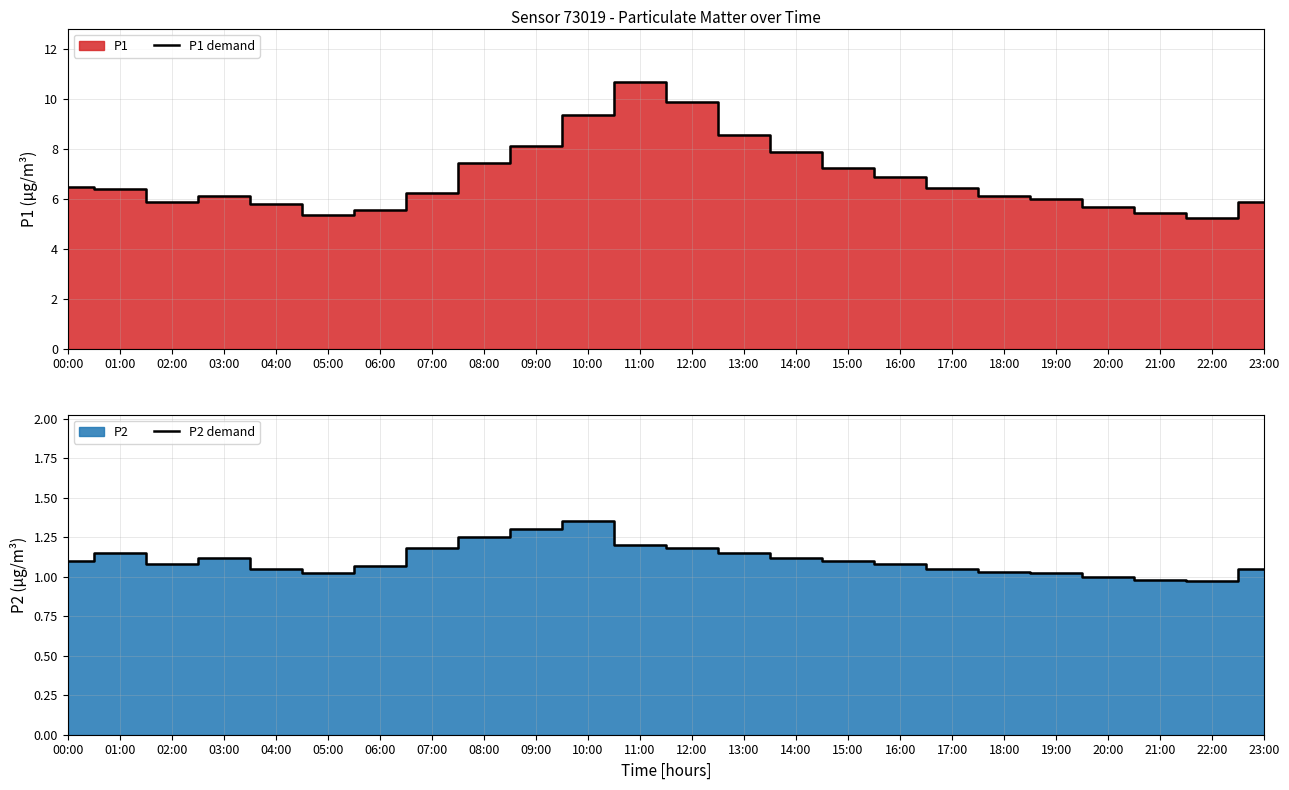

What is the sum of all P1 demand values?

164.6